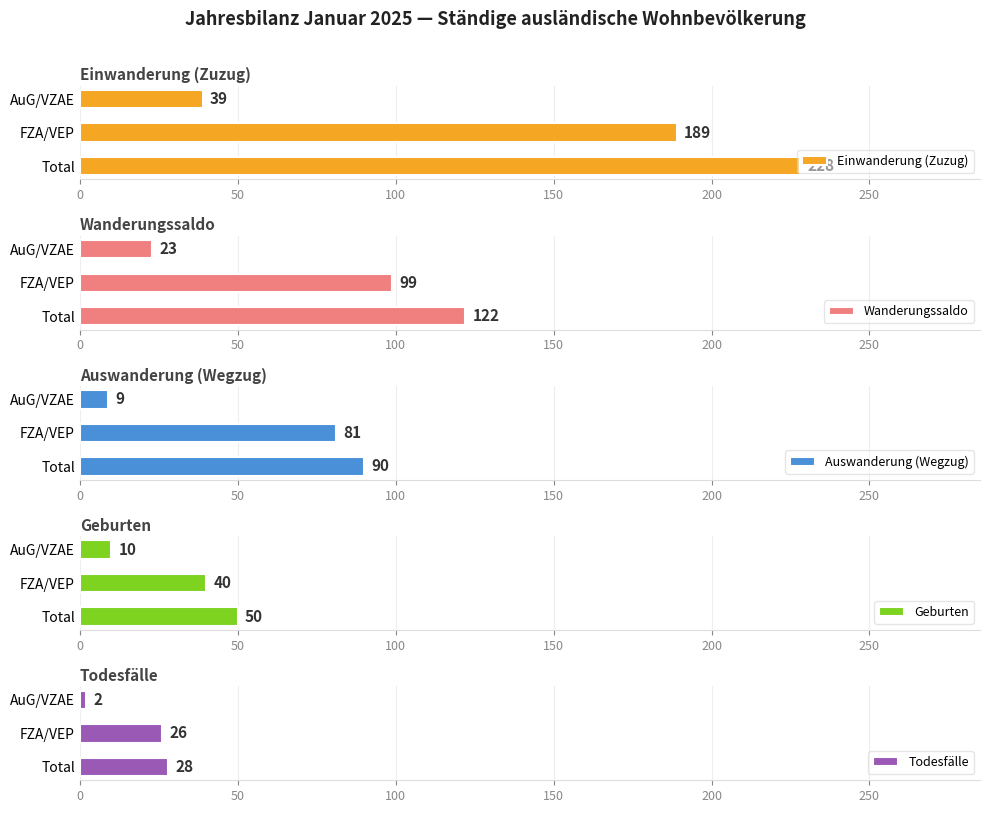

Which category has the lowest value in the Einwanderung (Zuzug) series?

AuG/VZAE